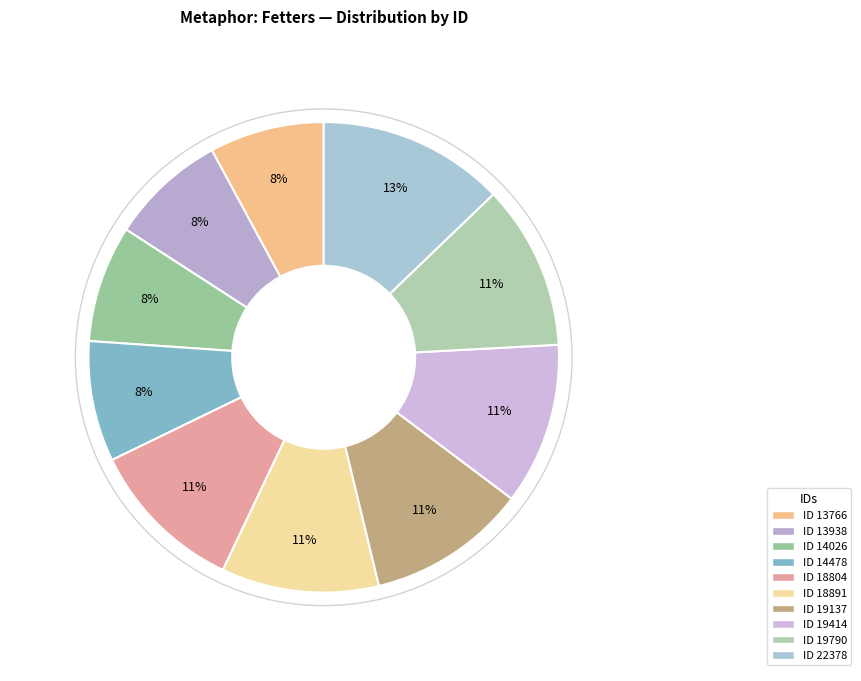

How many slices are in this pie chart?

10